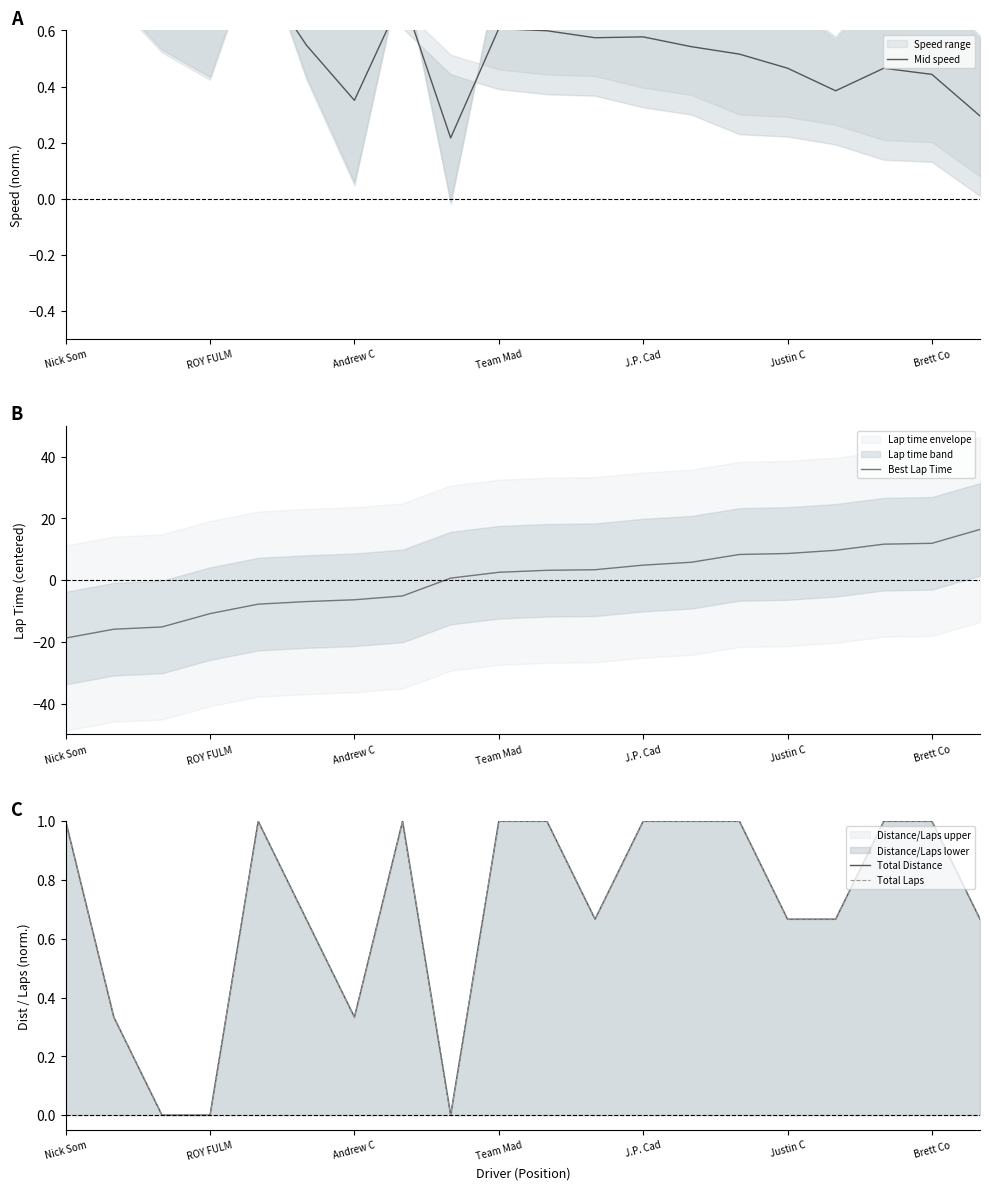

What is the lowest value of the Best Lap Time series?

-18.8